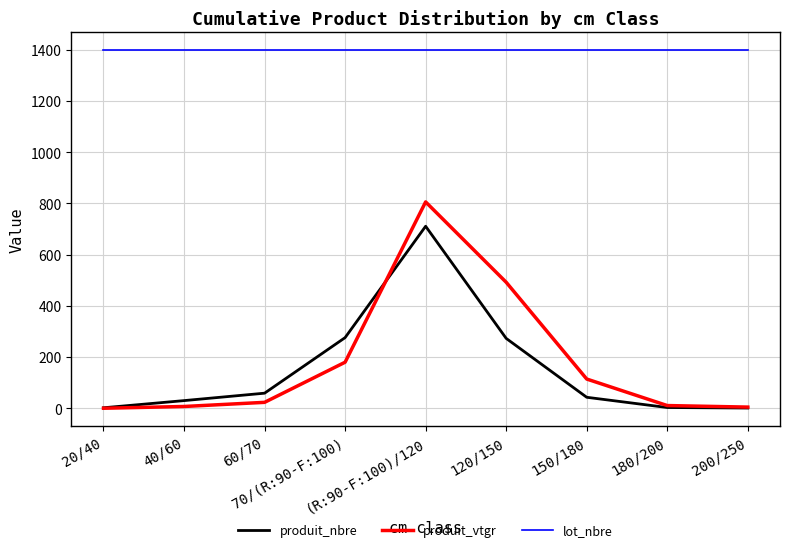

Is it true that produit_vtgr equals 51.2 at 150/180?

False